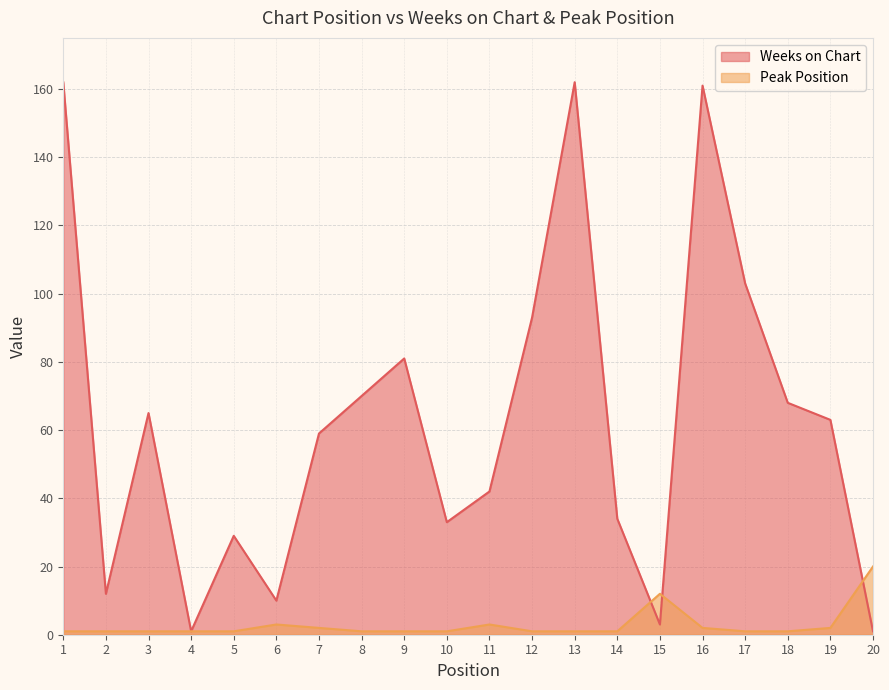

Rank the series at 6 from lowest to highest value.

Peak Position, Weeks on Chart